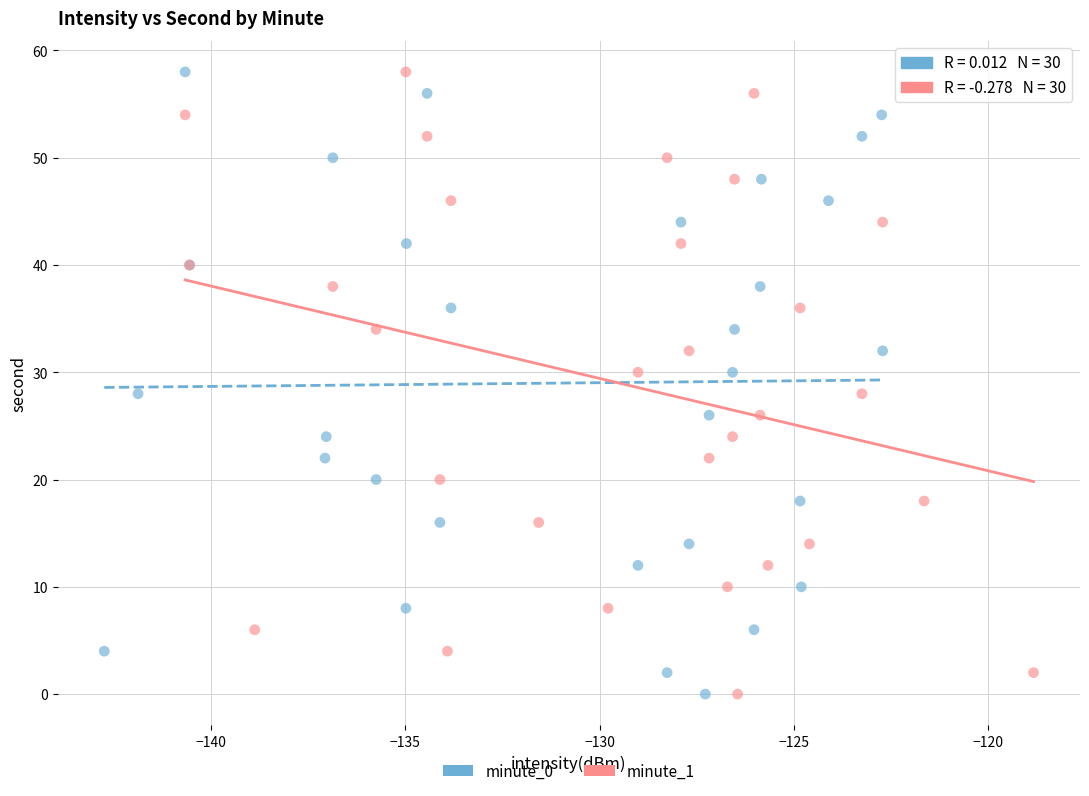

What are all the series names shown in the legend?

minute_0, minute_1